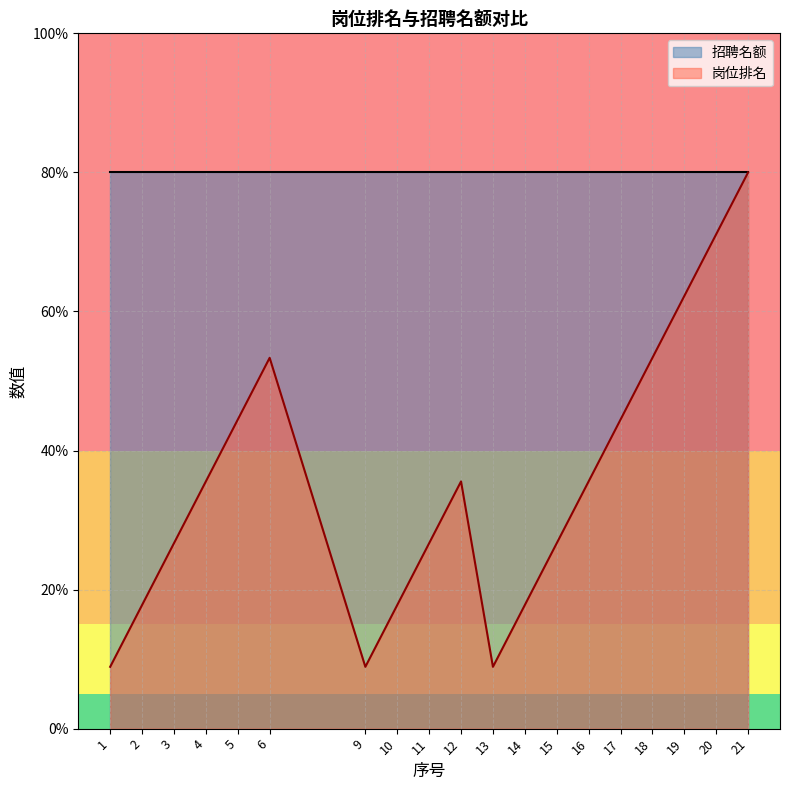

What is the difference between the values at 16 and 19?

2.7